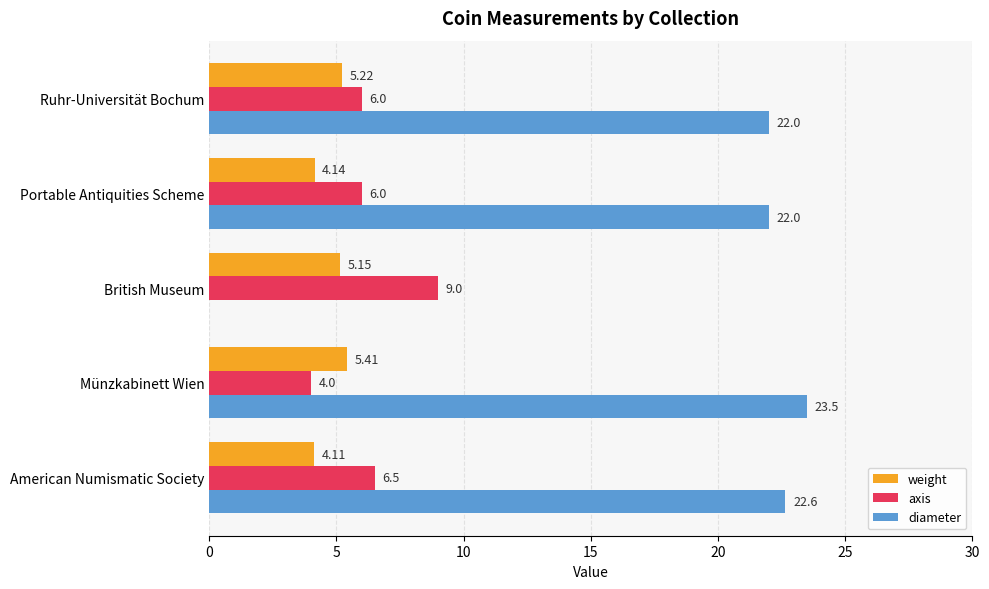

What is the sum of all weight values?

24.0